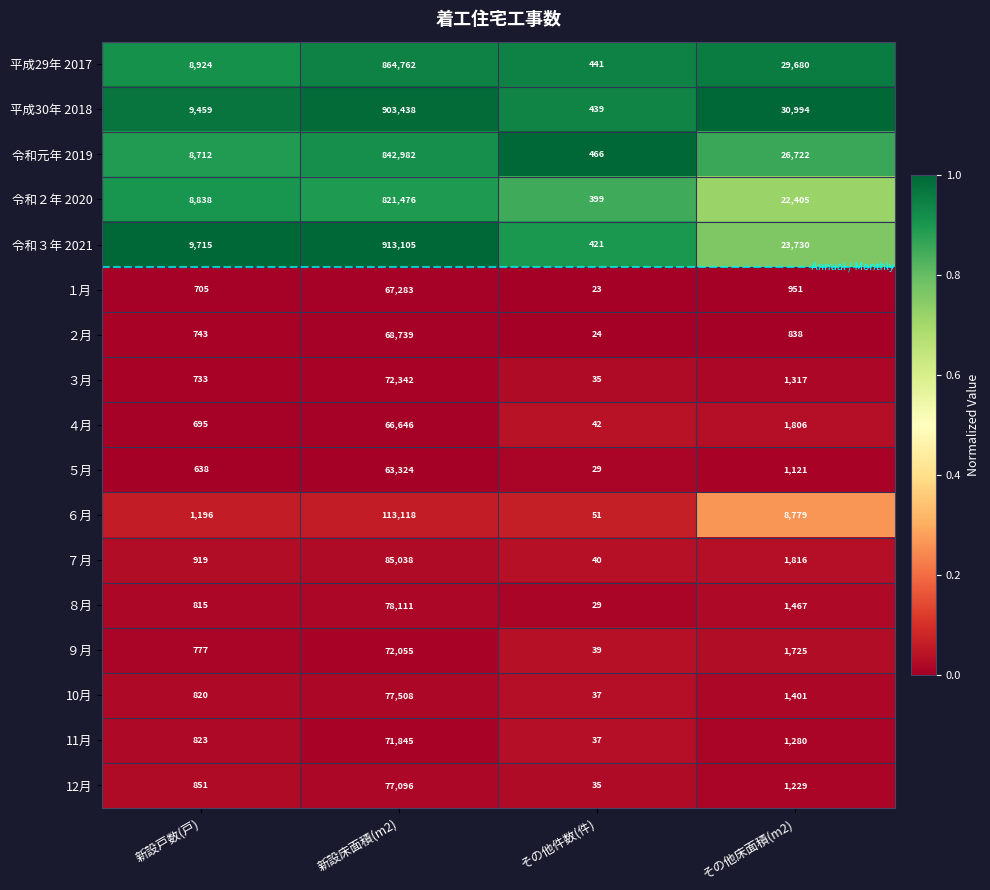

At which category is the sum across all series the highest?

新設床面積(m2)